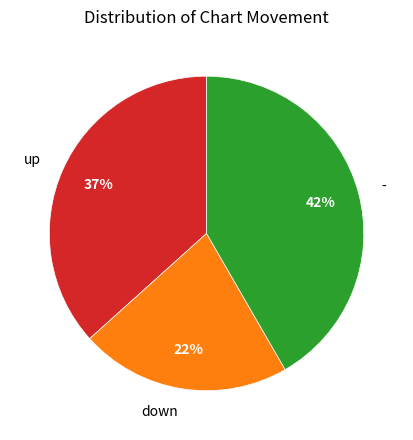

True or false: up accounts for 30% of the total.

False